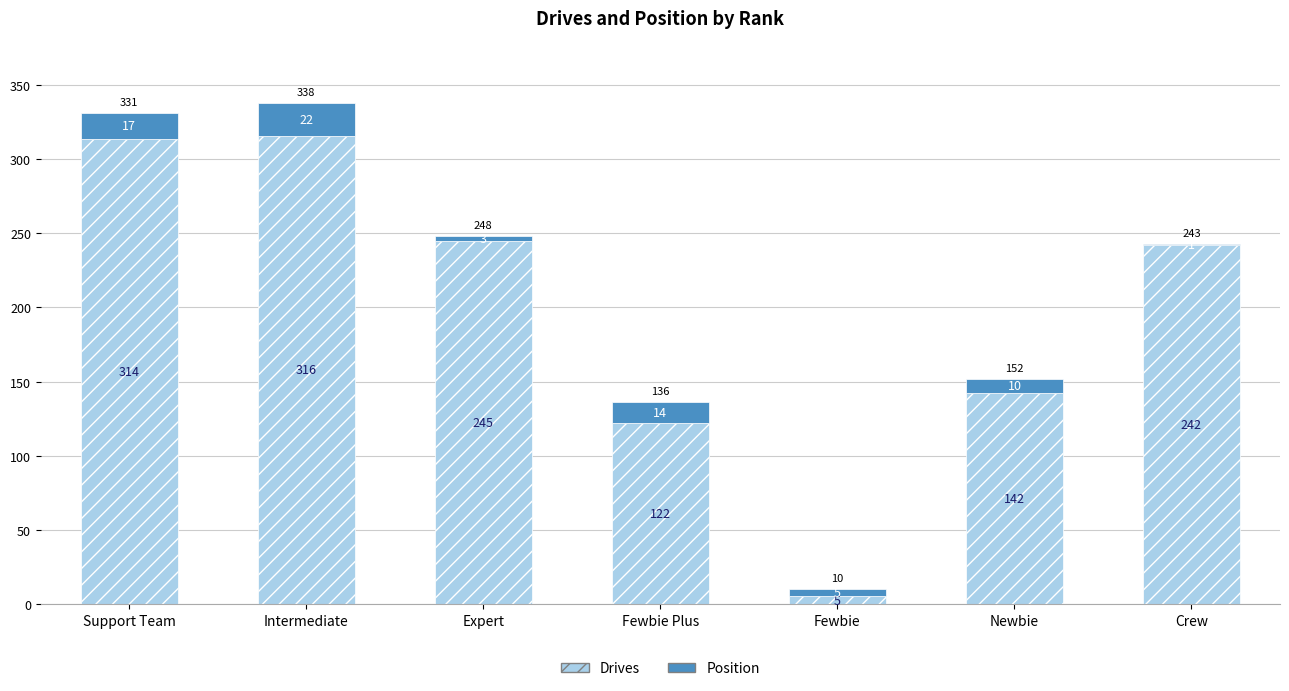

Is it true that Drives equals 245 at Expert?

True